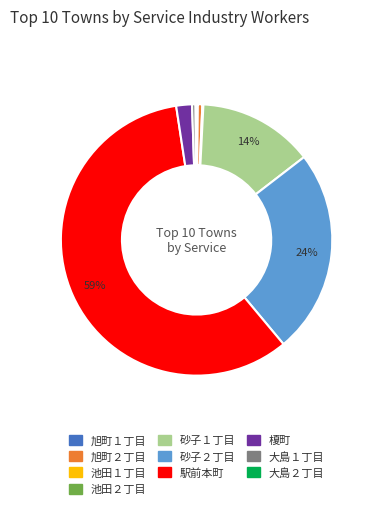

Which slice is the largest?

駅前本町